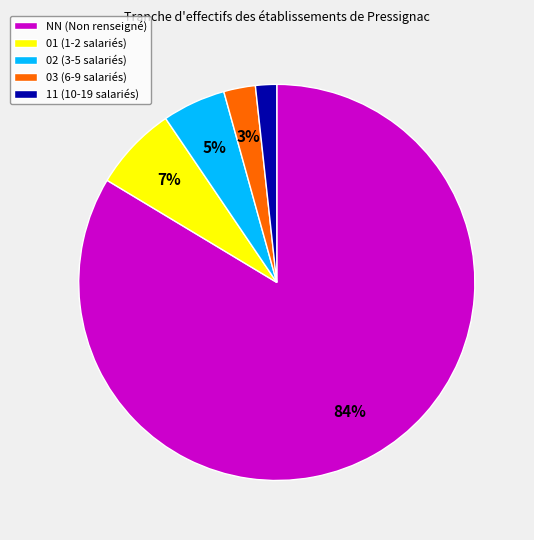

To the nearest percent, what is the difference between the 03 (6-9 salariés) and 11 (10-19 salariés) slice percentages?

1%